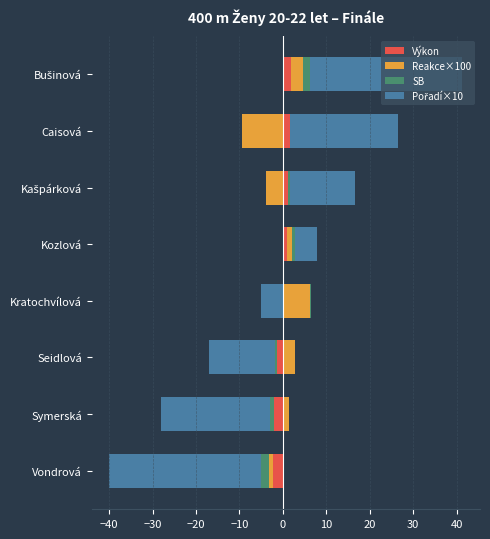

How many data points does each series have?

8